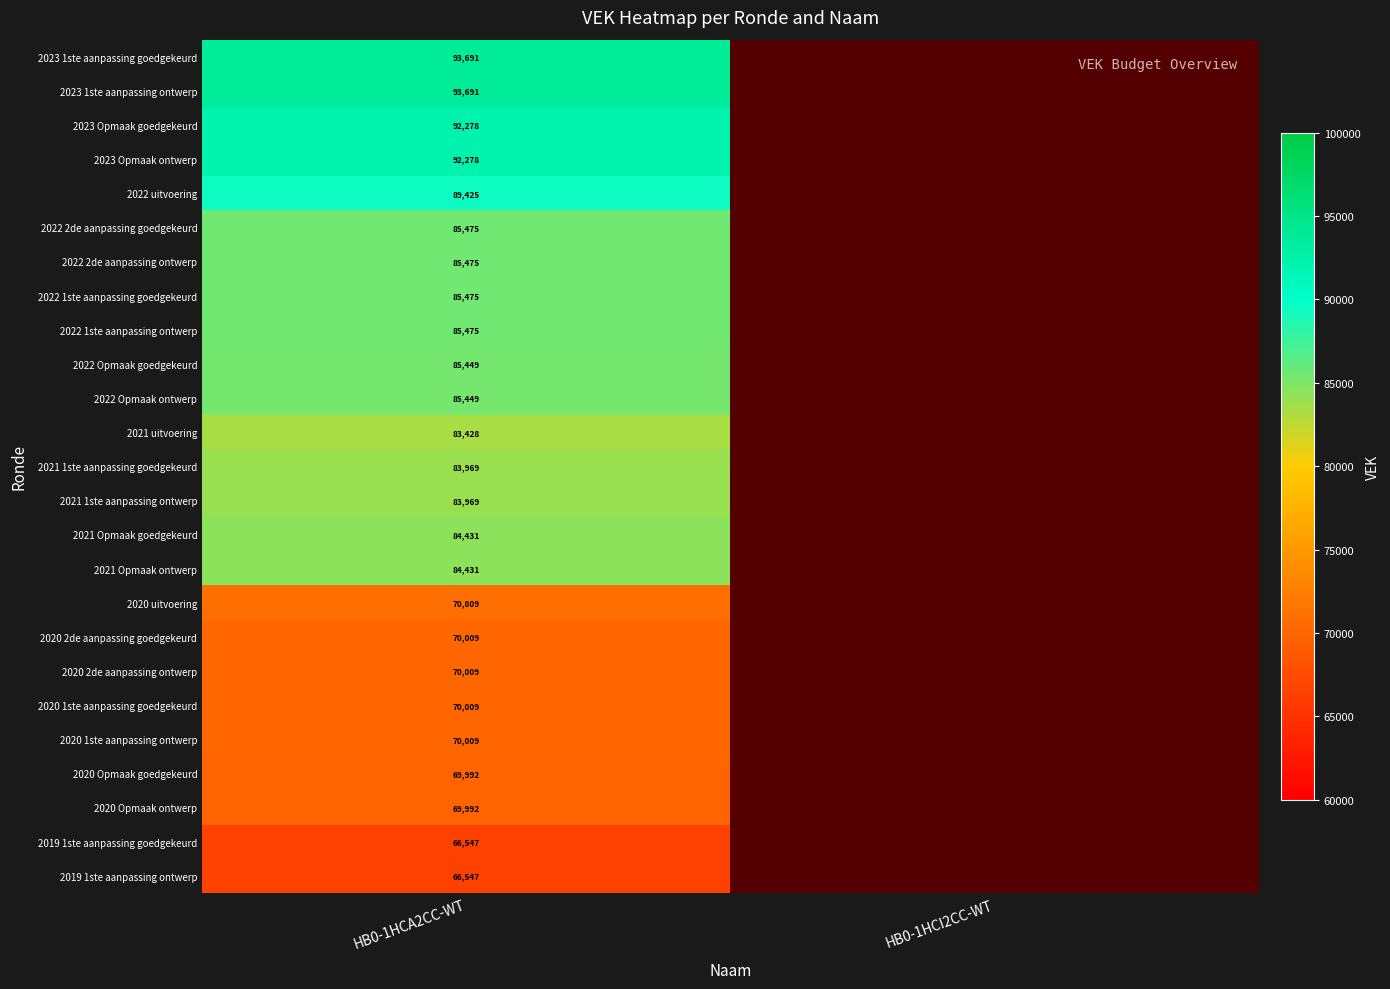

Which has a higher value, HB0-1HCA2CC-WT or HB0-1HCI2CC-WT?

HB0-1HCI2CC-WT